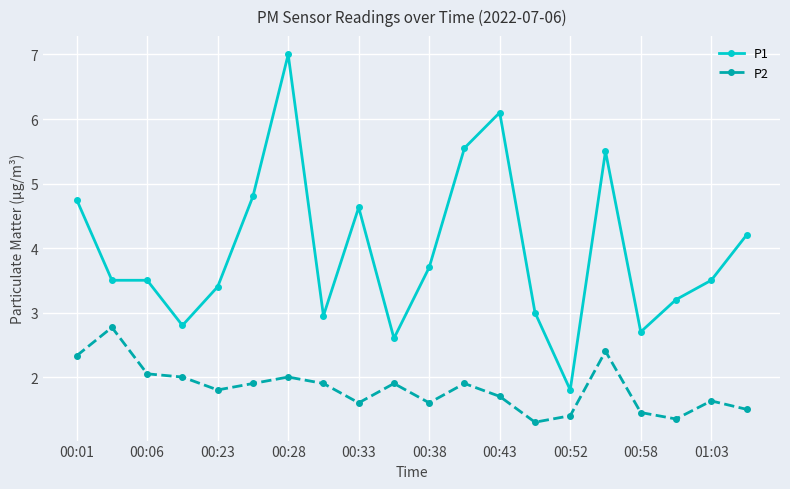

List the series in order of their overall mean, lowest first.

P2, P1